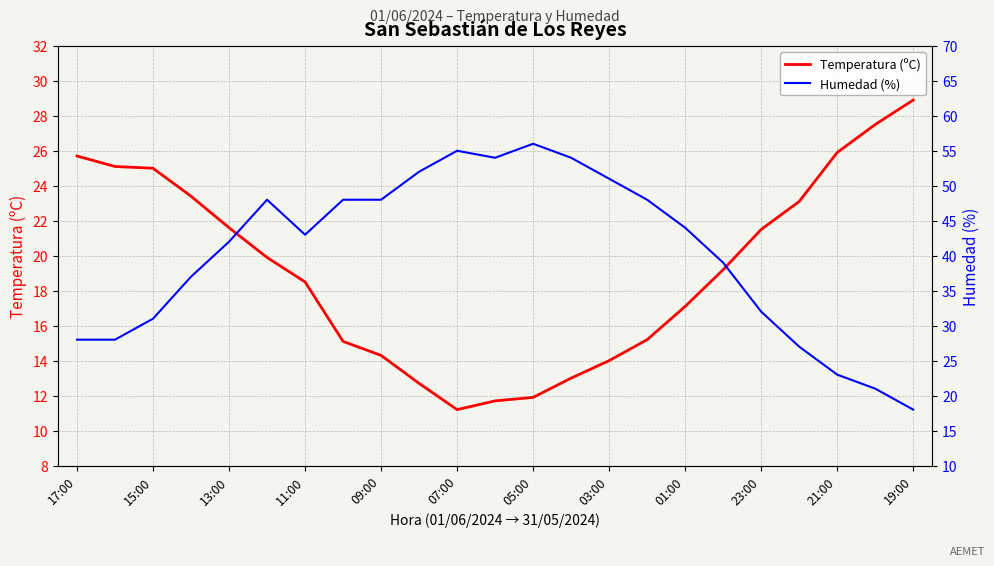

Which category has the highest value in the Temperatura (ºC) series?

19:00